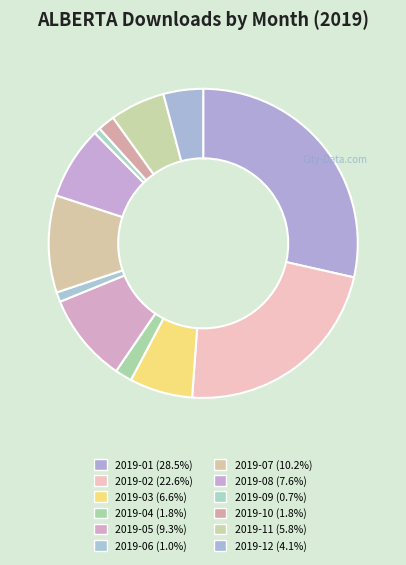

To the nearest percent, what is the combined percentage of 2019-03 and 2019-09?

7%